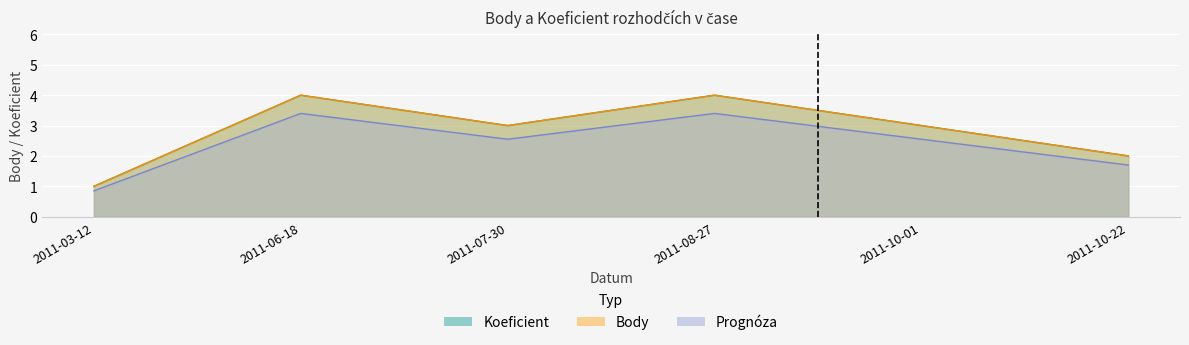

List the labels in order of Koeficient value, largest first.

2011-06-18, 2011-08-27, 2011-07-30, 2011-10-01, 2011-10-22, 2011-03-12